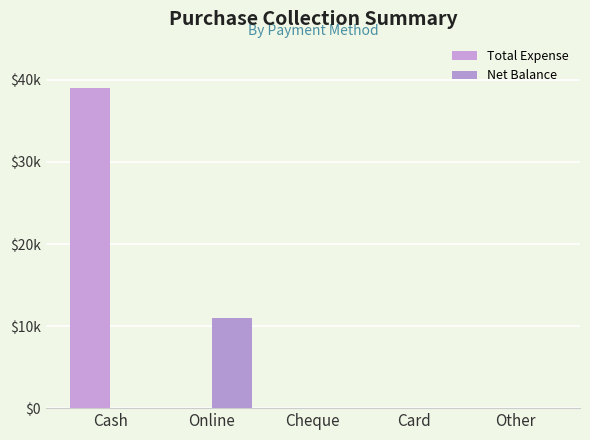

Does the chart contain stacked bars?

No